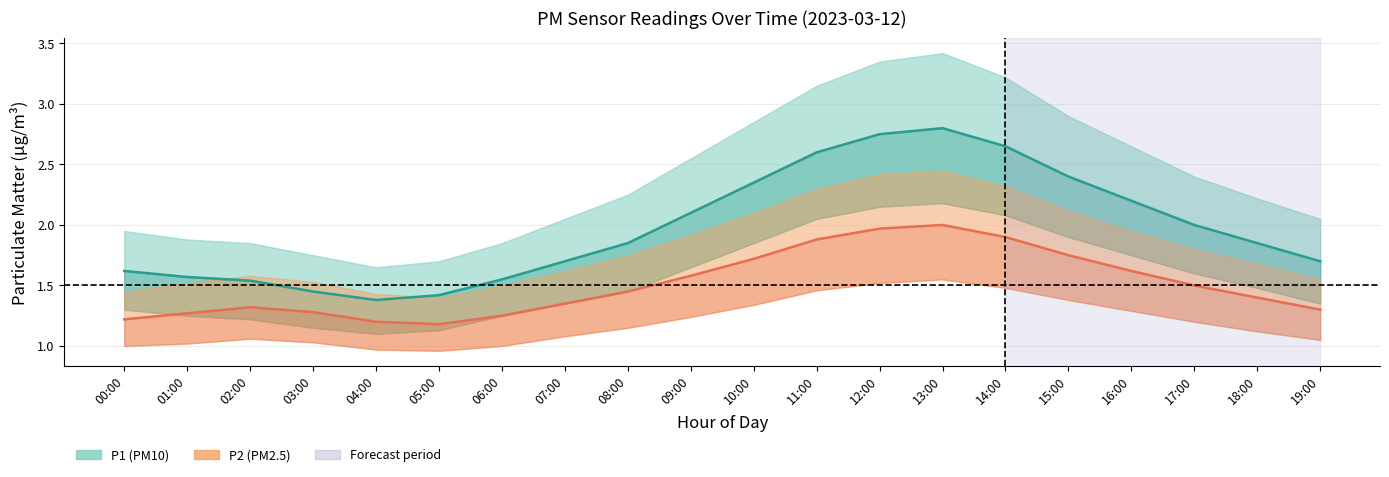

Reading left to right, list all the values displayed in this chart.

P1: 00:00=1.6	01:00=1.6	02:00=1.5	03:00=1.4	04:00=1.4	05:00=1.4	06:00=1.6	07:00=1.7	08:00=1.9	09:00=2.1	10:00=2.4	11:00=2.6	12:00=2.8	13:00=2.8	14:00=2.6	15:00=2.4	16:00=2.2	17:00=2.0	18:00=1.9	19:00=1.7
P1_upper: 00:00=1.9	01:00=1.9	02:00=1.9	03:00=1.8	04:00=1.6	05:00=1.7	06:00=1.9	07:00=2.0	08:00=2.2	09:00=2.5	10:00=2.9	11:00=3.1	12:00=3.4	13:00=3.4	14:00=3.2	15:00=2.9	16:00=2.6	17:00=2.4	18:00=2.2	19:00=2.0
P1_lower: 00:00=1.3	01:00=1.2	02:00=1.2	03:00=1.1	04:00=1.1	05:00=1.1	06:00=1.2	07:00=1.4	08:00=1.4	09:00=1.6	10:00=1.9	11:00=2.0	12:00=2.1	13:00=2.2	14:00=2.1	15:00=1.9	16:00=1.8	17:00=1.6	18:00=1.5	19:00=1.4
P2: 00:00=1.2	01:00=1.3	02:00=1.3	03:00=1.3	04:00=1.2	05:00=1.2	06:00=1.2	07:00=1.4	08:00=1.4	09:00=1.6	10:00=1.7	11:00=1.9	12:00=2.0	13:00=2.0	14:00=1.9	15:00=1.8	16:00=1.6	17:00=1.5	18:00=1.4	19:00=1.3
P2_upper: 00:00=1.4	01:00=1.5	02:00=1.6	03:00=1.5	04:00=1.4	05:00=1.4	06:00=1.5	07:00=1.6	08:00=1.8	09:00=1.9	10:00=2.1	11:00=2.3	12:00=2.4	13:00=2.5	14:00=2.3	15:00=2.1	16:00=1.9	17:00=1.8	18:00=1.7	19:00=1.6
P2_lower: 00:00=1.0	01:00=1.0	02:00=1.1	03:00=1.0	04:00=1.0	05:00=1.0	06:00=1.0	07:00=1.1	08:00=1.1	09:00=1.2	10:00=1.3	11:00=1.5	12:00=1.5	13:00=1.6	14:00=1.5	15:00=1.4	16:00=1.3	17:00=1.2	18:00=1.1	19:00=1.1